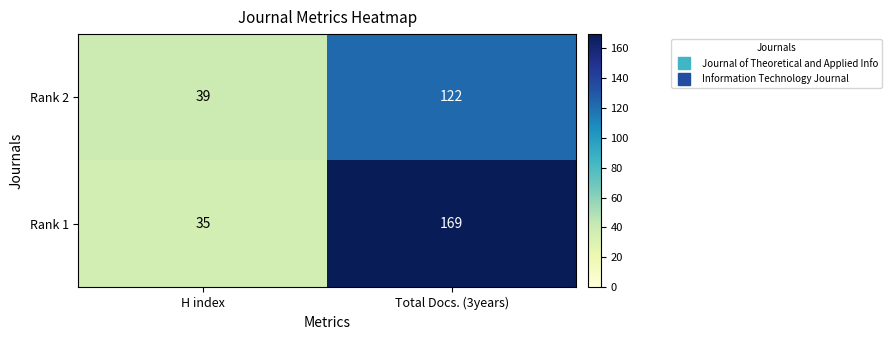

Which label corresponds to the smallest value in the chart?

H index